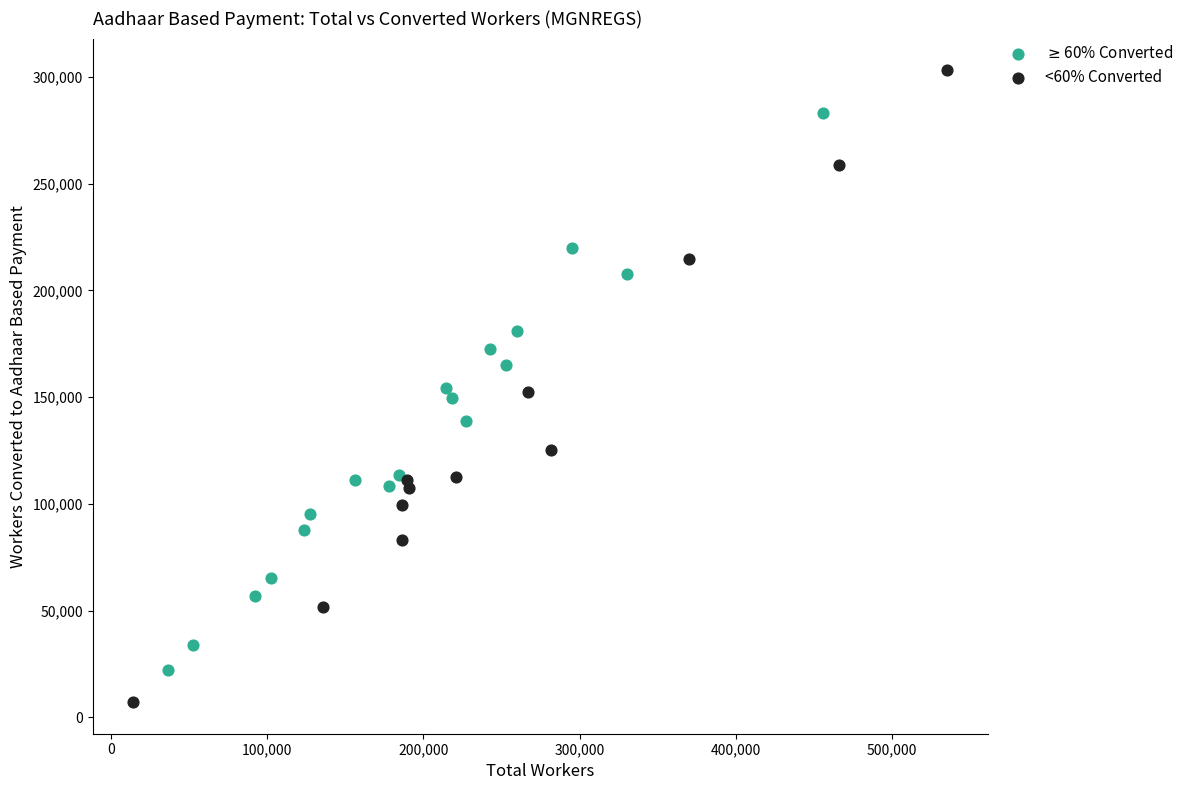

Which series has the largest Y range (max minus min)?

<60% Converted